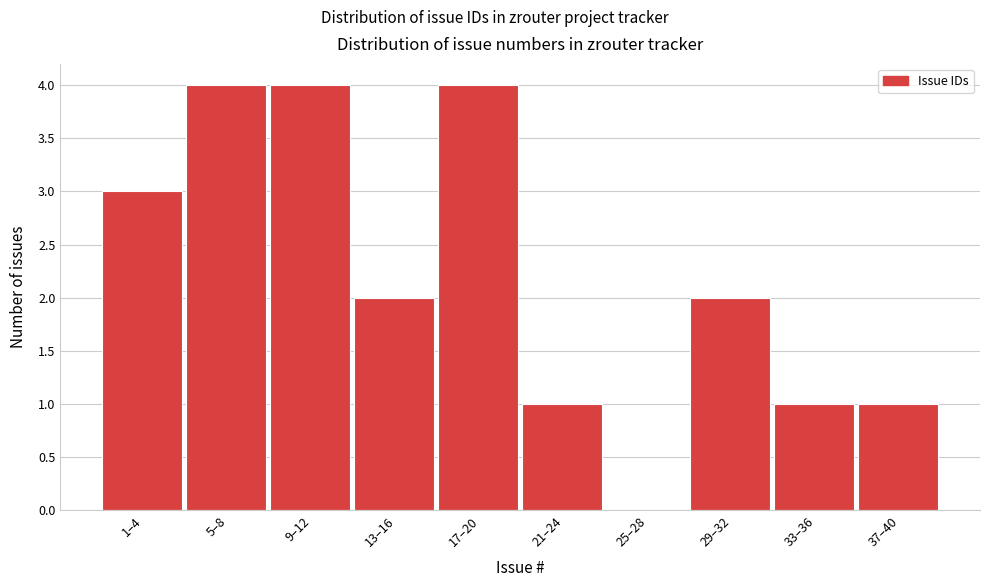

Reading left to right, transcribe all the data shown in this chart.

1–4=3	5–8=4	9–12=4	13–16=2	17–20=4	21–24=1	25–28=0	29–32=2	33–36=1	37–40=1